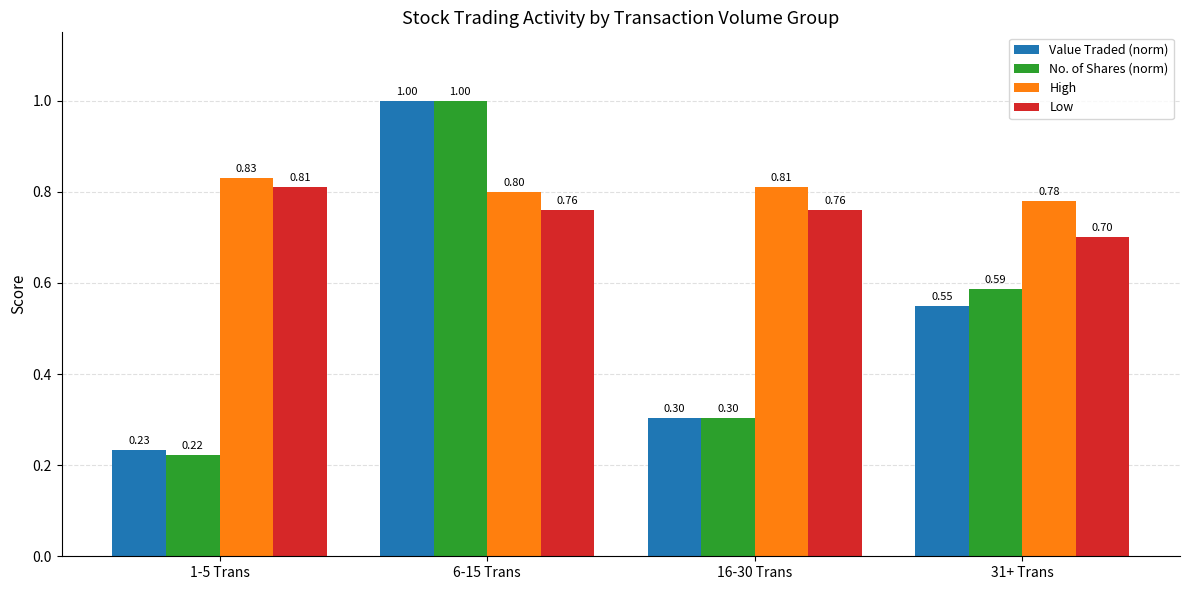

Which series has the largest range (max minus min)?

No. of Shares (norm)